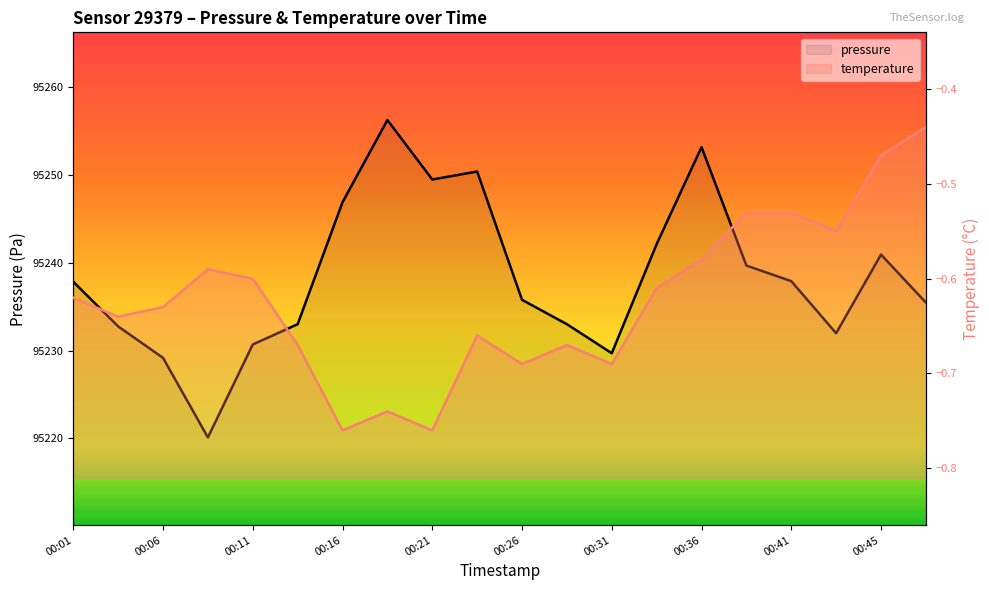

How many lines are shown in the chart?

2